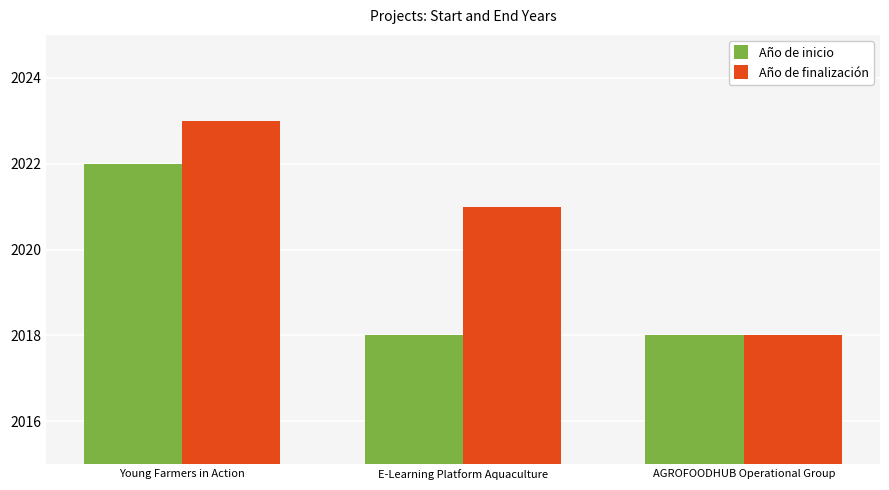

What is the sum of all Año de inicio values?

6058